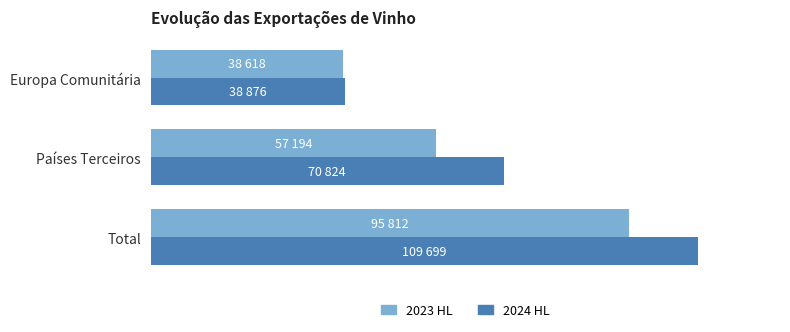

What are all the series names shown in the legend?

2023 HL, 2024 HL